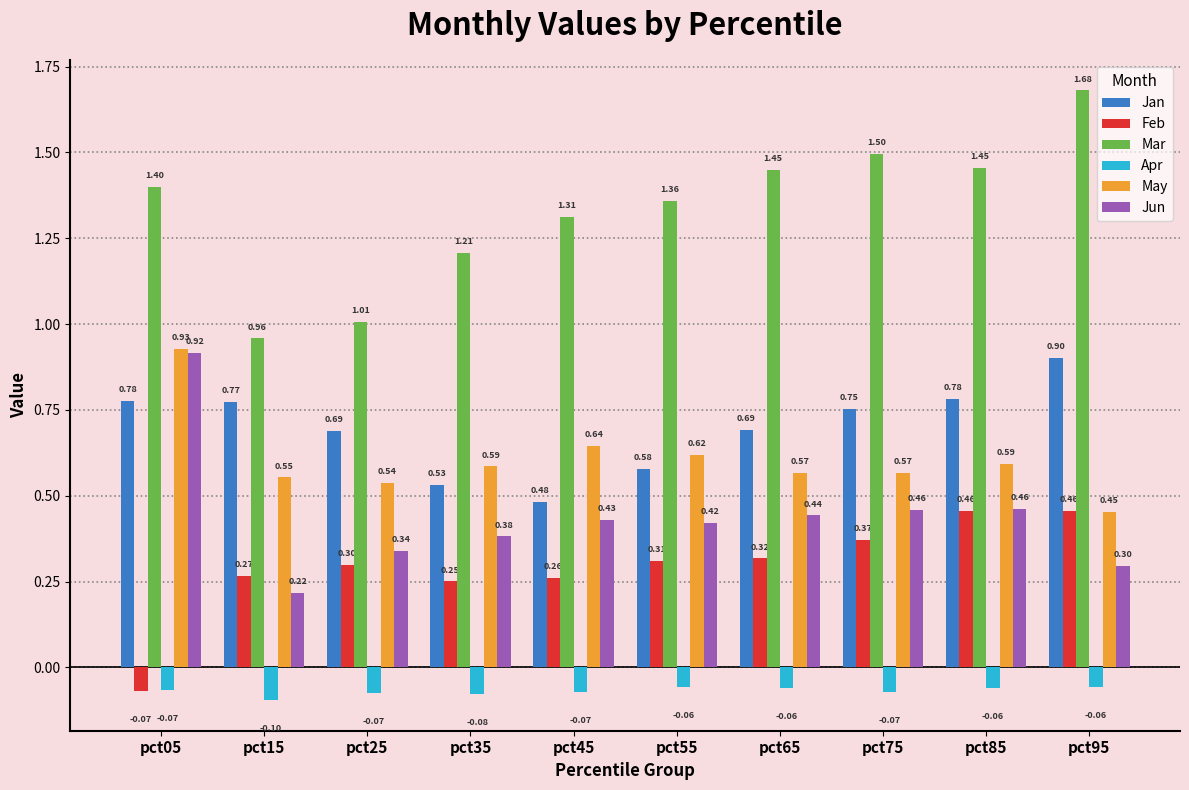

At pct55, list the series in order from smallest to largest.

Apr, Feb, Jun, Jan, May, Mar